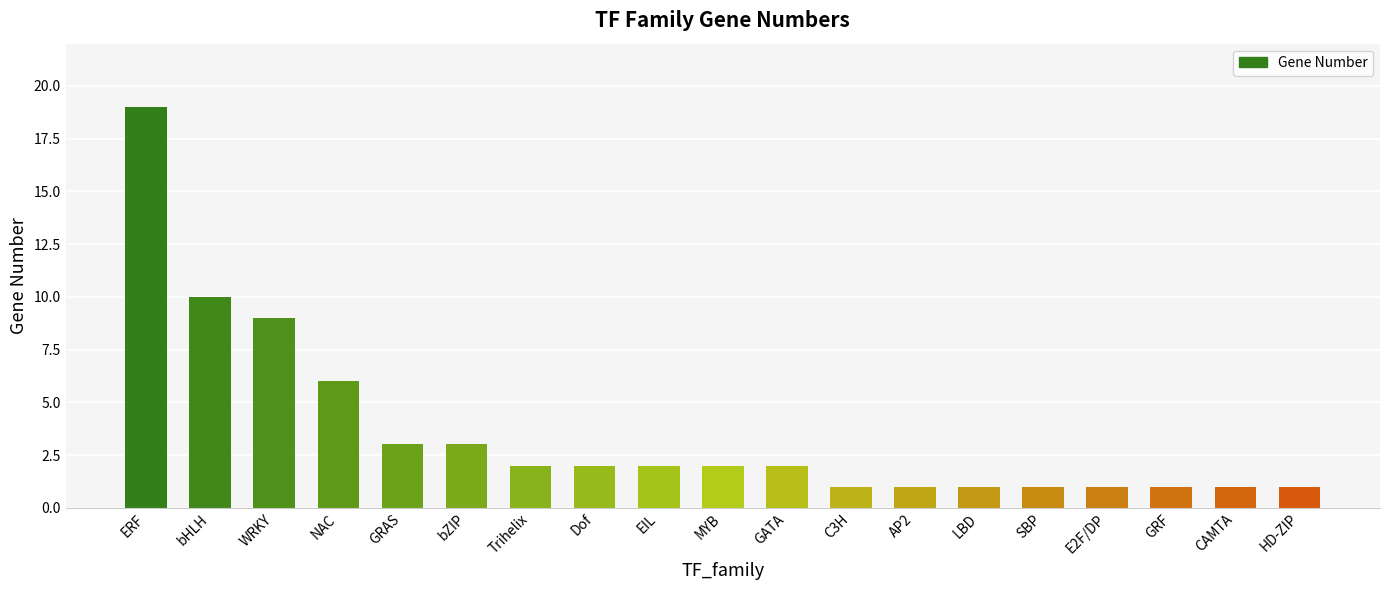

How many values are below 2?

8